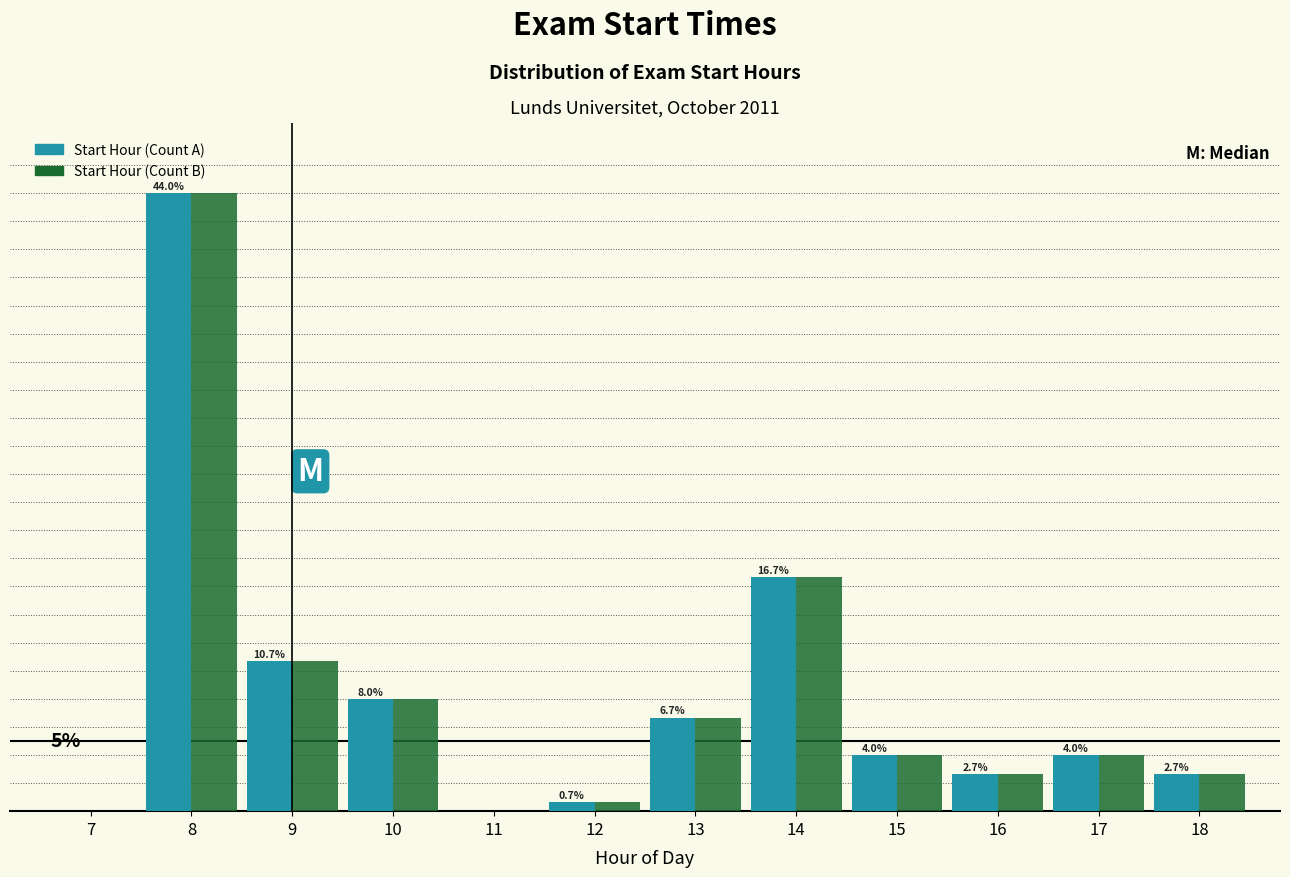

Does the chart contain stacked bars?

No